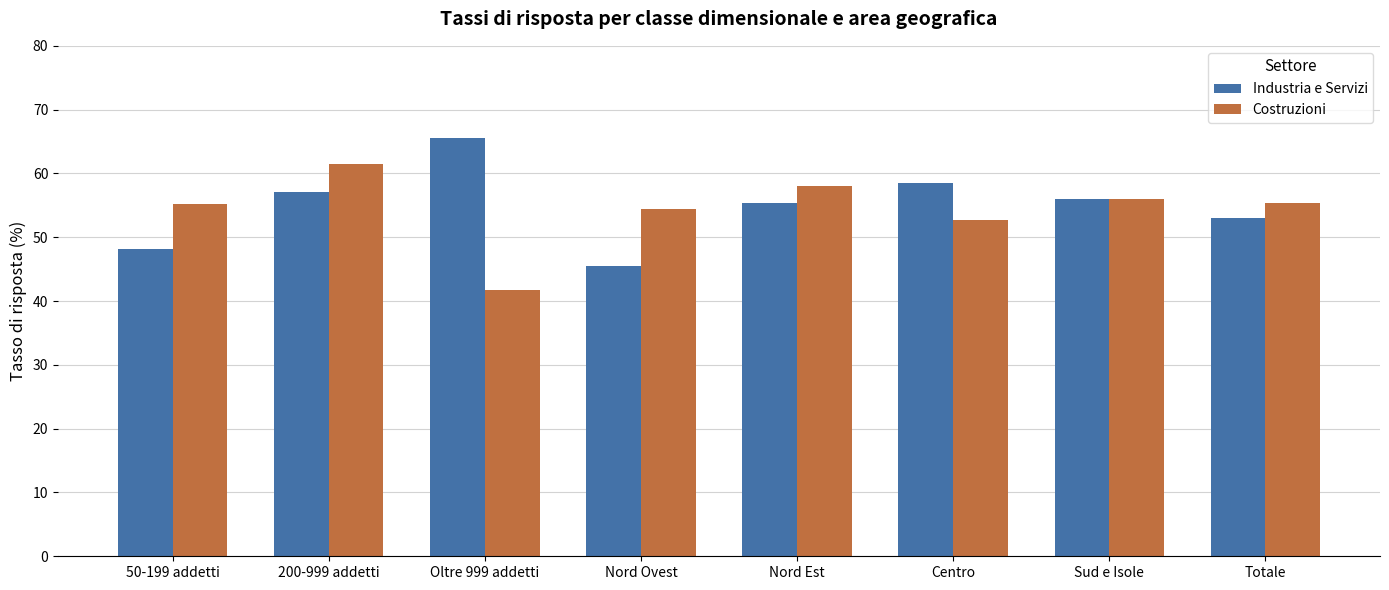

What is the difference between the Costruzioni values at Nord Ovest and Sud e Isole?

1.6